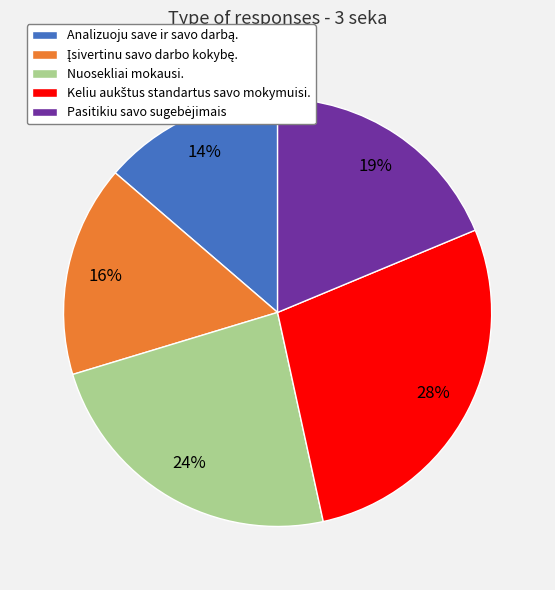

True or false: Nuosekliai mokausi. accounts for 32% of the total.

False